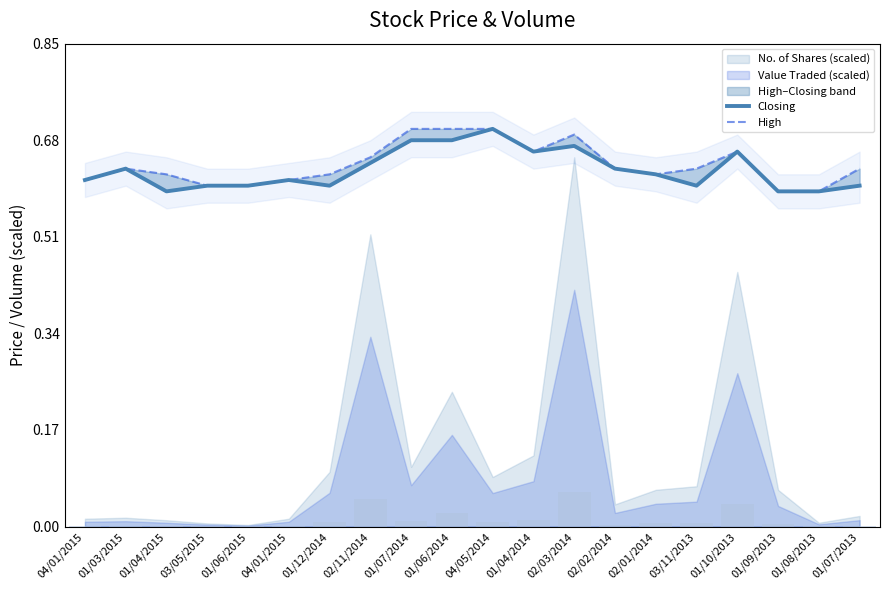

What is the maximum value for Closing?

0.7